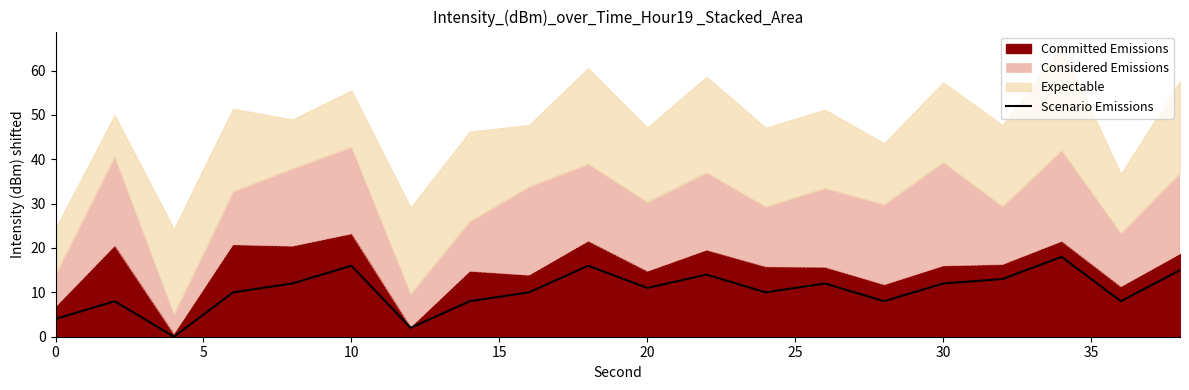

How many data points does each series have?

20